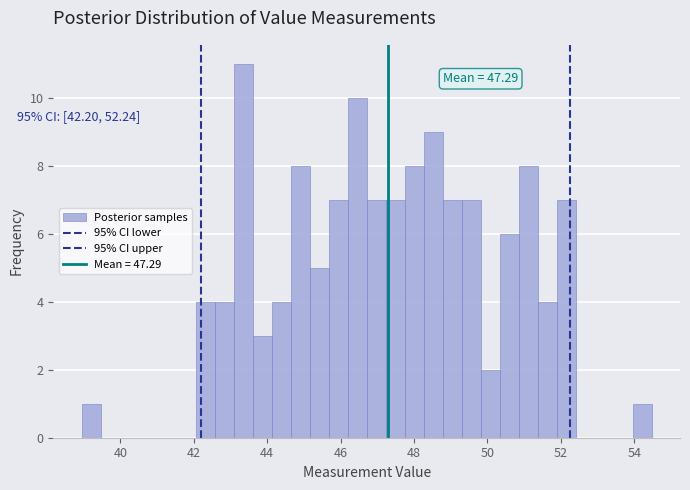

Around what value on the x-axis is the tallest bar? Give the approximate position of its centre, as read against the axis.

43.4